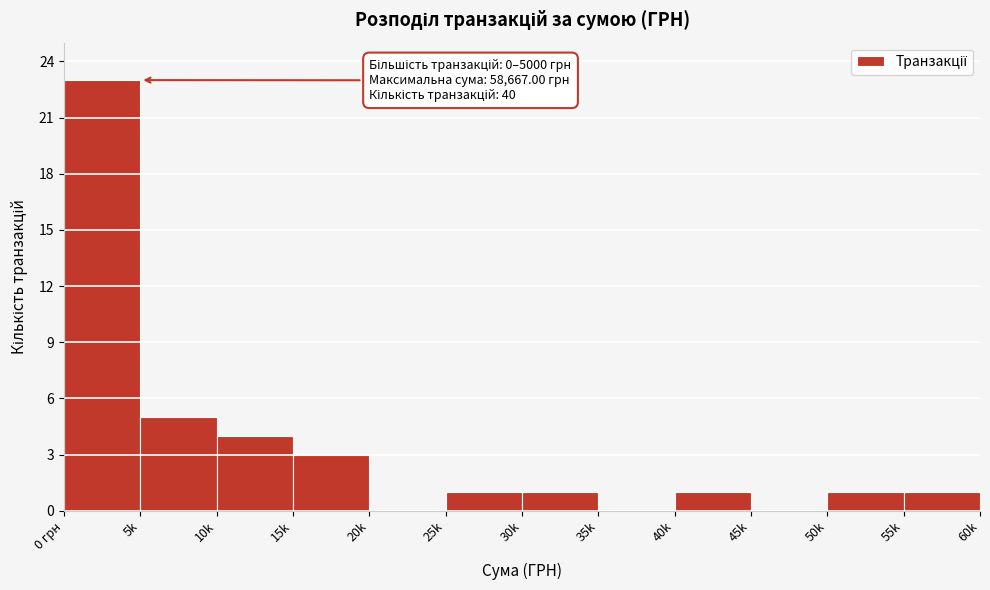

Reading right to left, what are all the values shown in this chart?

55k=1	50k=1	45k=0	40k=1	35k=0	30k=1	25k=1	20k=0	15k=3	10k=4	5k=5	0 грн=23